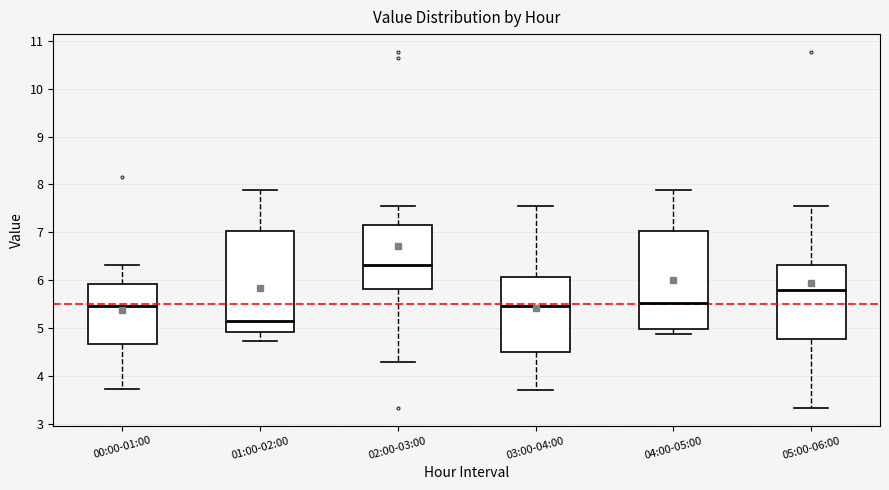

Where does the median line of the box for 04:00-05:00 sit on the y-axis? The values are not printed on the chart, so give them approximately, as read against the axis.

5.5